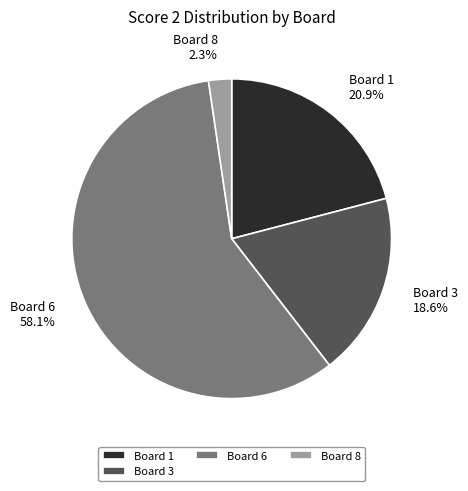

Does Board 3 represent more than half of the total?

No